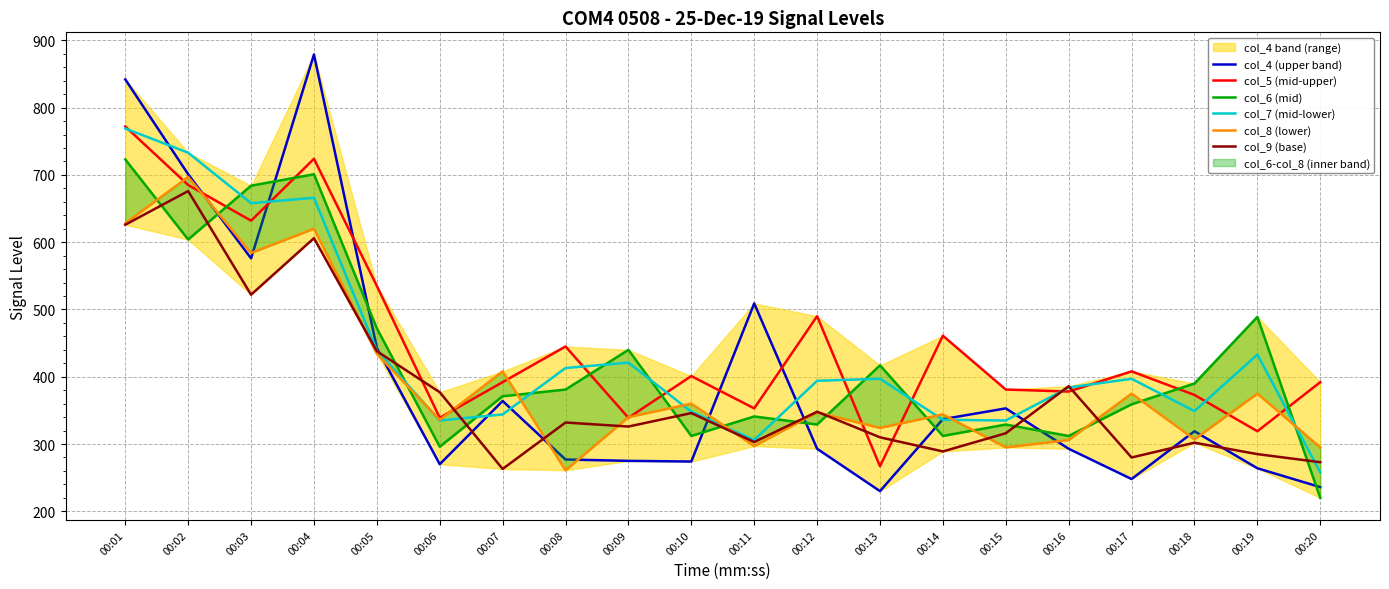

How many intersections are there between col_8 (lower) and col_7 (mid-lower)?

7